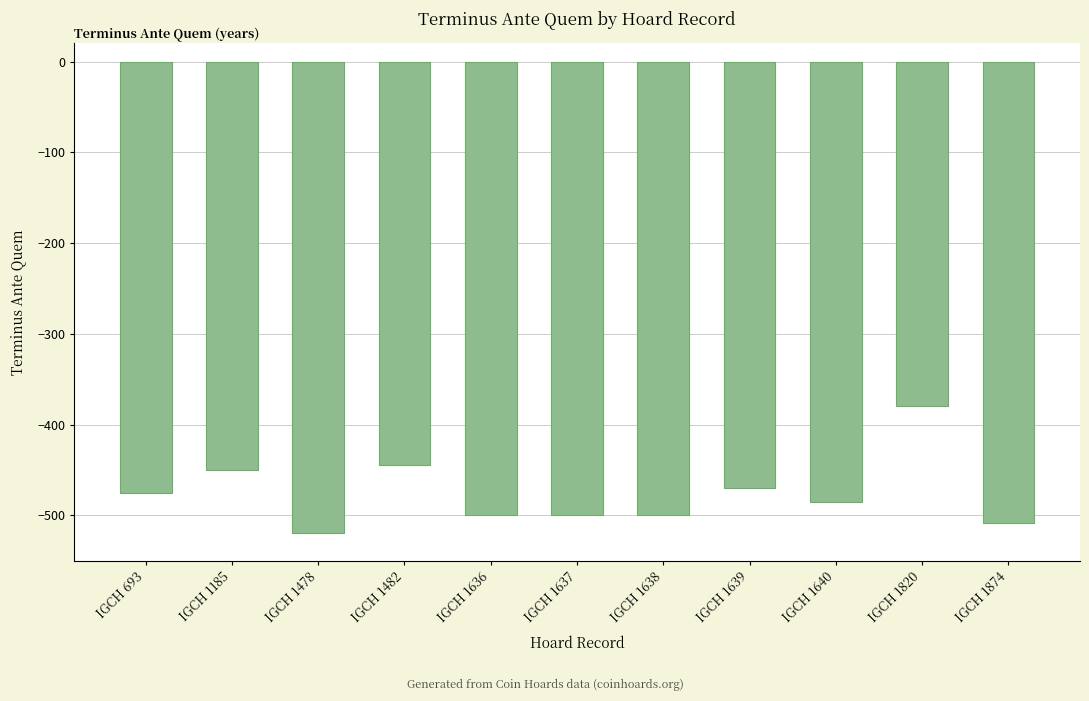

What is the sum of the values at IGCH 1874 and IGCH 1639?

-978